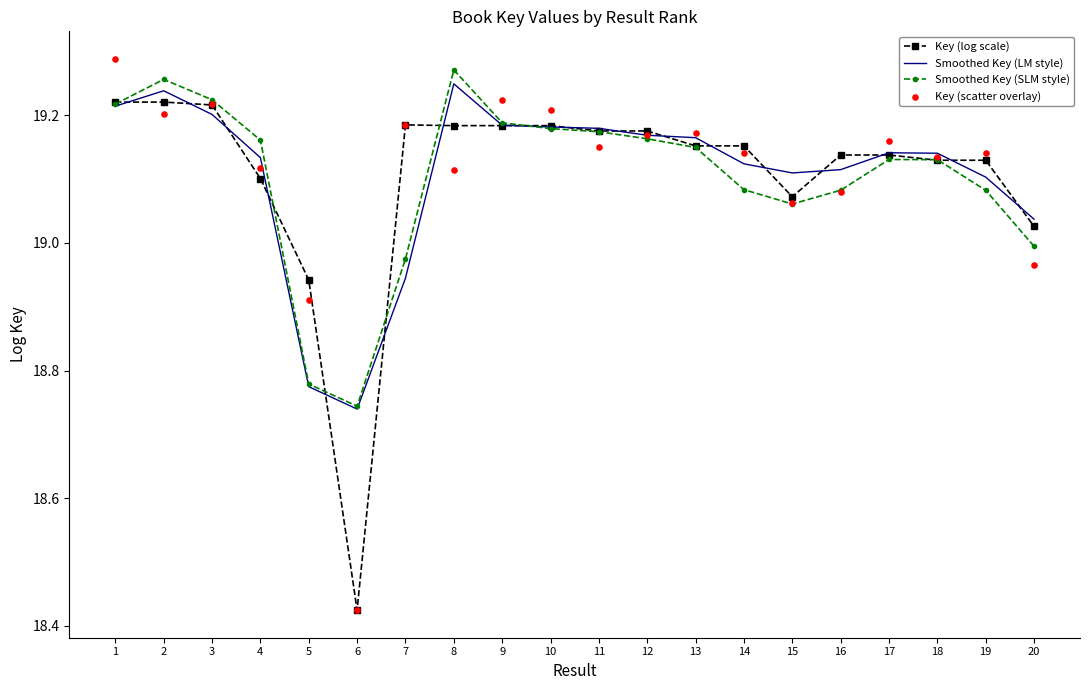

Which series has the widest spread of Y values?

Key (scatter overlay)